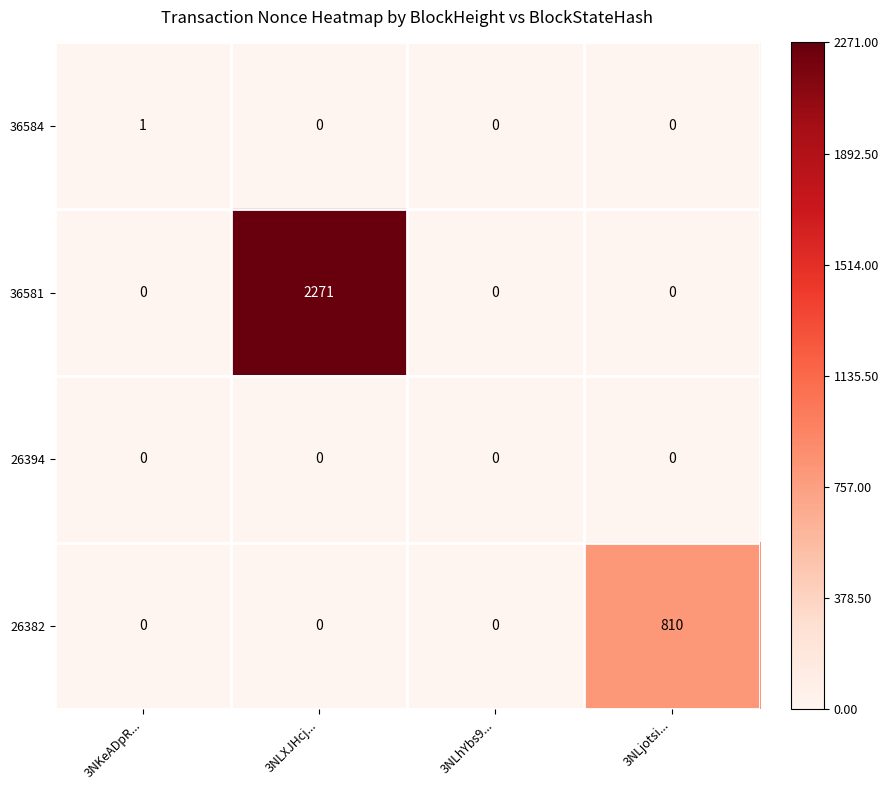

At which category is the sum across all series the highest?

3NLXJHcj...